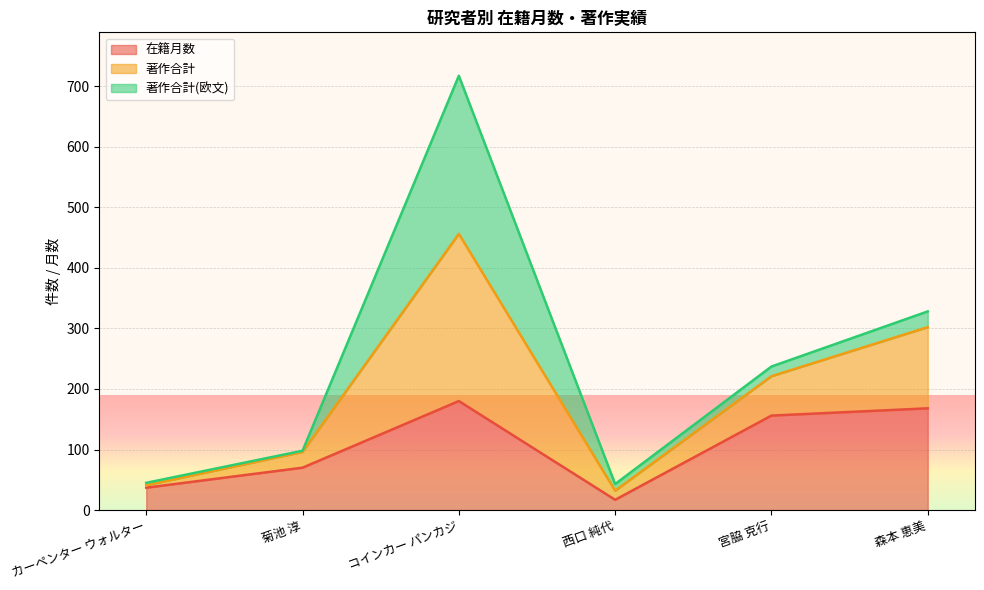

Is it true that 著作合計 equals 22 at 西口 純代?

False